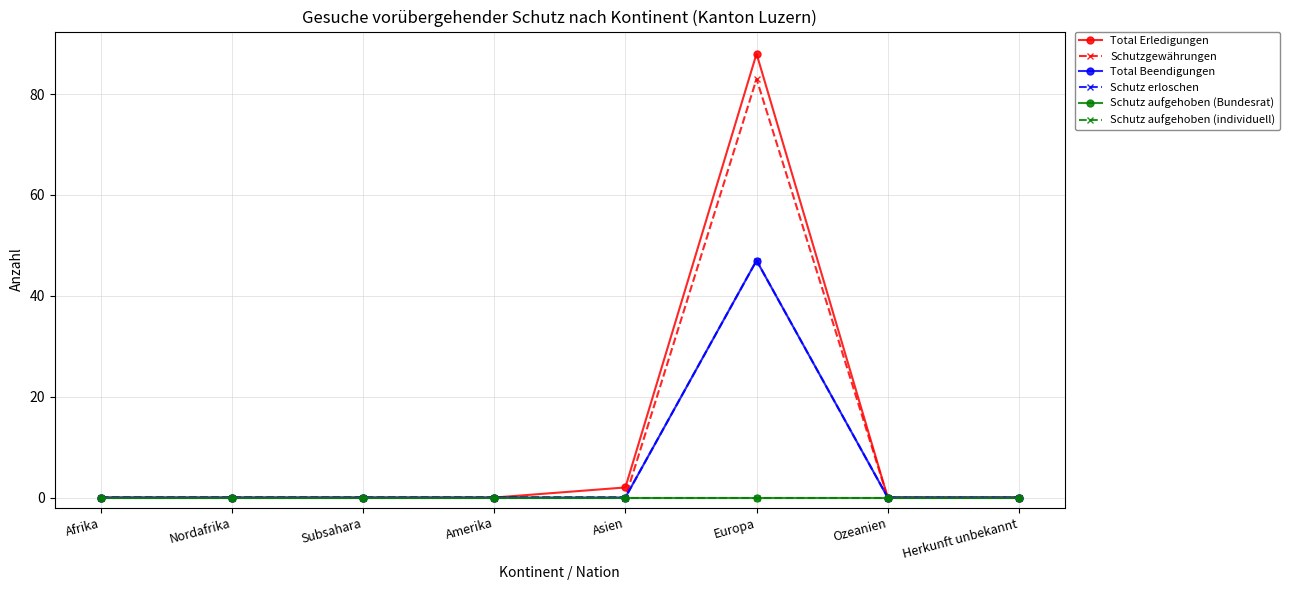

Which series has the largest range (max minus min)?

Total Erledigungen